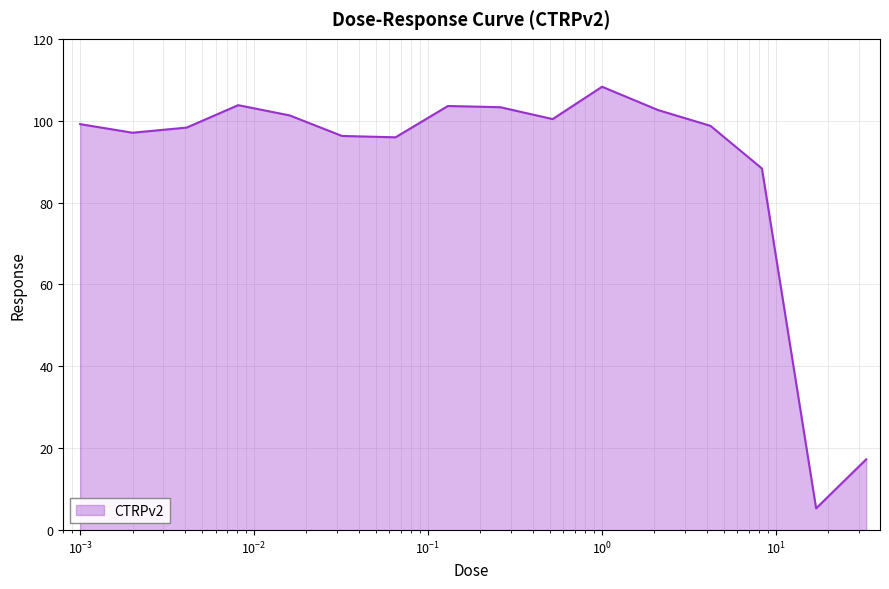

What is the greatest value displayed?

108.3